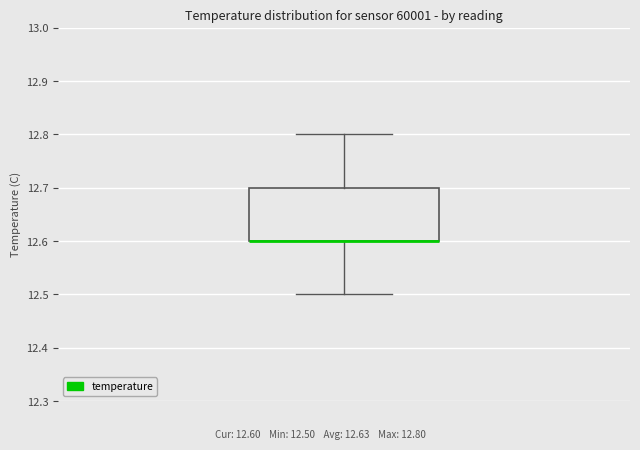

Transcribe this box plot: give where the median line is, the range the box spans, and where the two whiskers end, as read against the y-axis. The values are not printed on the chart, so give them approximately, as read against the axis.

median 12.6 (drawn on the box's lower edge), box 12.6 to 12.7, whiskers 12.5 to 12.8